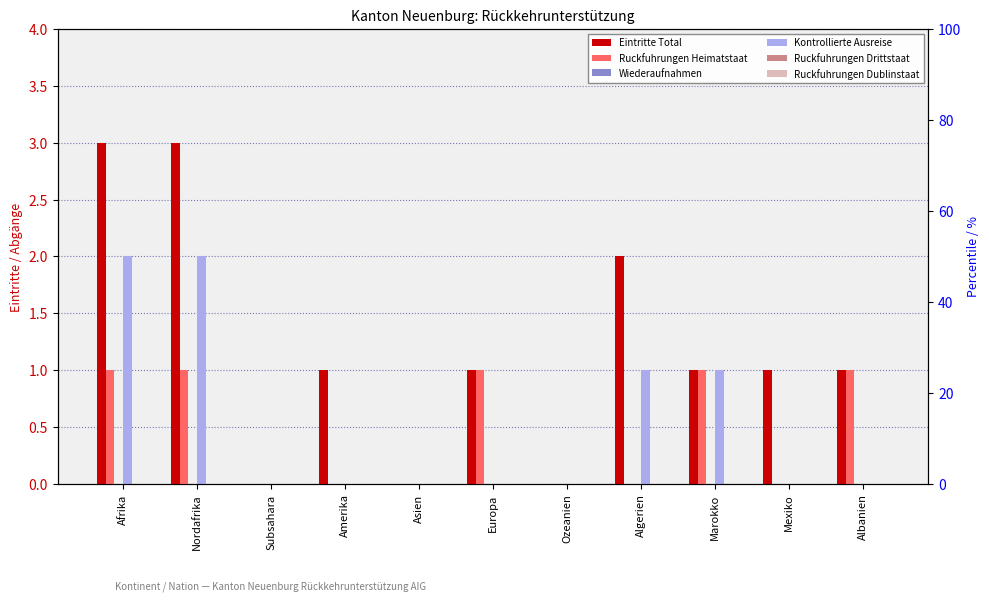

At how many categories does at least one series exceed 2?

2